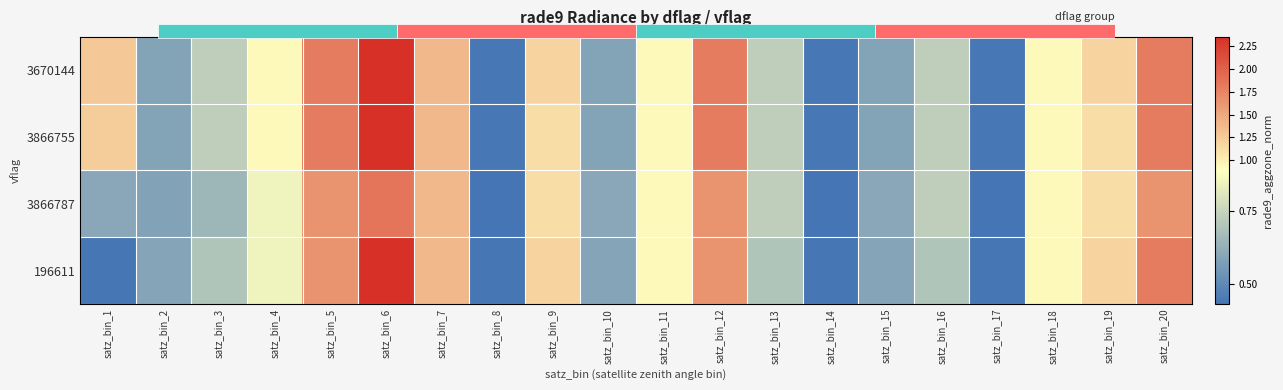

What is the sum of all 3866755 values?

20.7